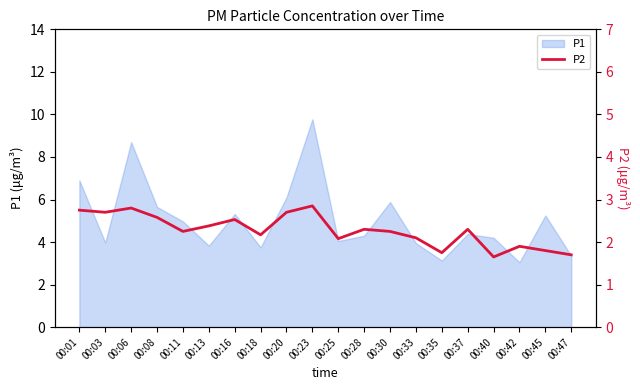

Reading right to left, what are all the values shown in this chart?

00:47=1.7	00:45=1.8	00:42=1.9	00:40=1.6	00:37=2.3	00:35=1.8	00:33=2.1	00:30=2.2	00:28=2.3	00:25=2.1	00:23=2.9	00:20=2.7	00:18=2.2	00:16=2.5	00:13=2.4	00:11=2.2	00:08=2.6	00:06=2.8	00:03=2.7	00:01=2.8